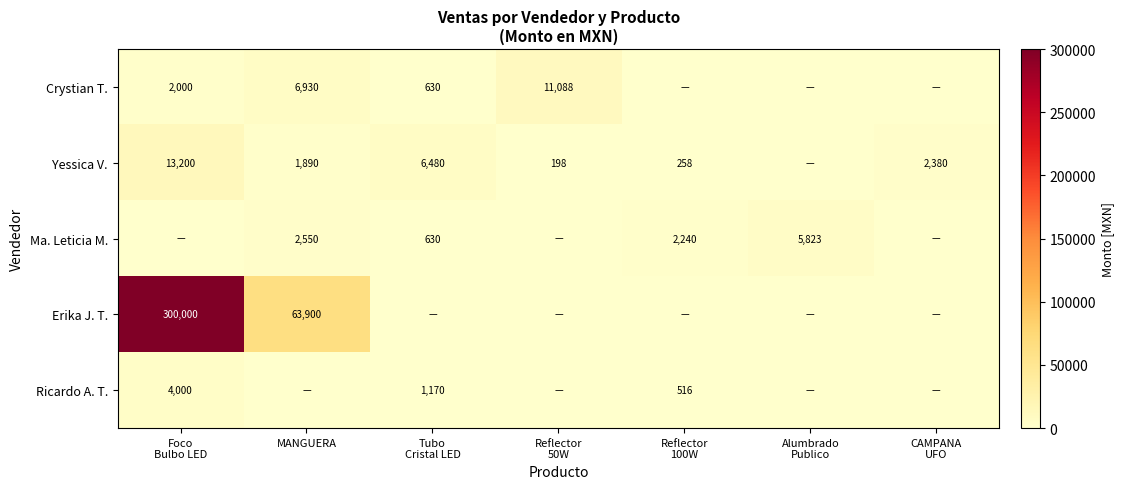

At Reflector 50W, list the series in order from largest to smallest.

Crystian T., Yessica V., Ma. Leticia M., Erika J. T., Ricardo A. T.